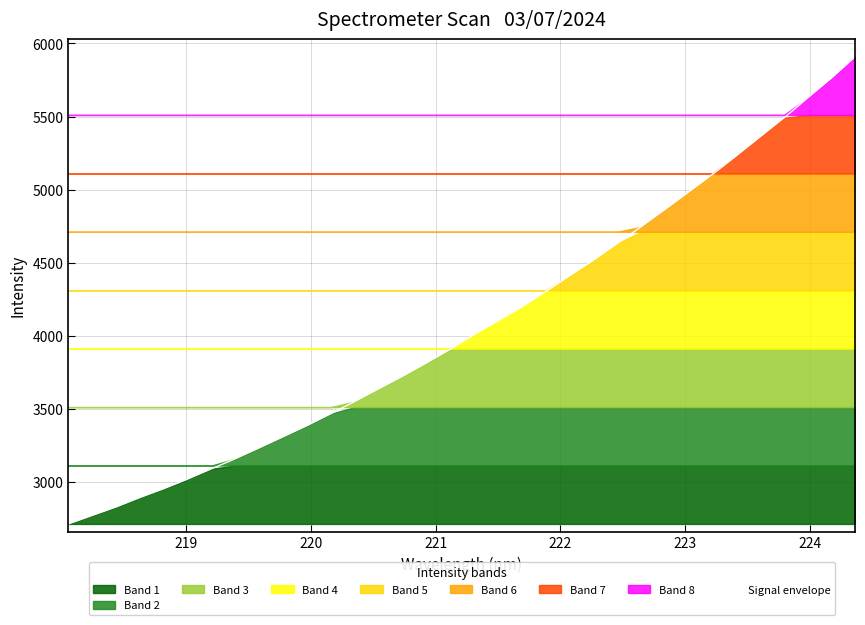

What is the difference between the maximum and minimum values?

3195.1